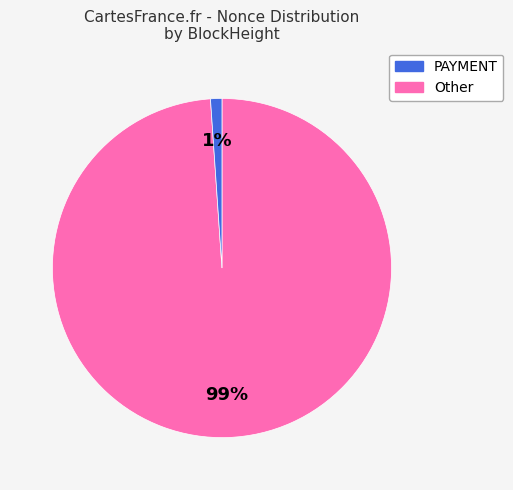

Do PAYMENT and Other together represent more than half of the pie?

Yes